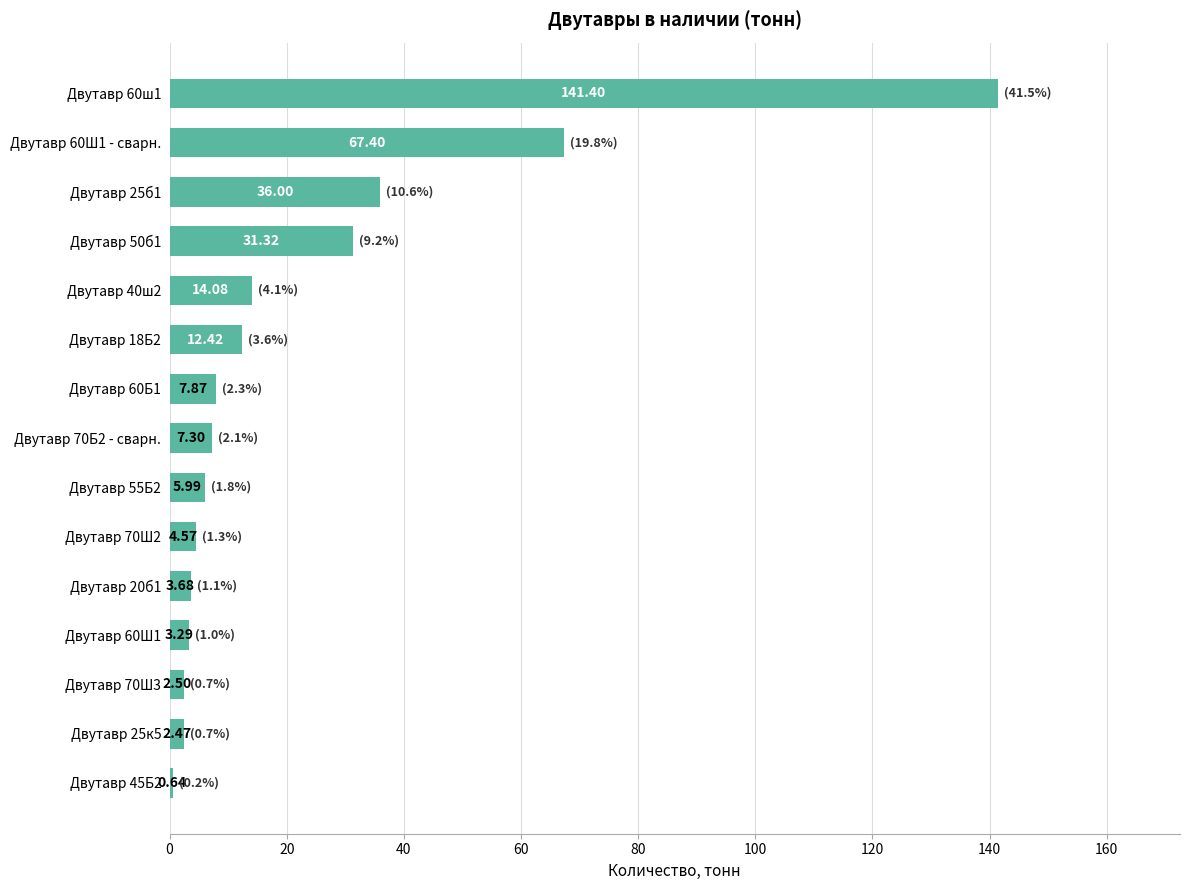

Does the chart contain any negative values?

No